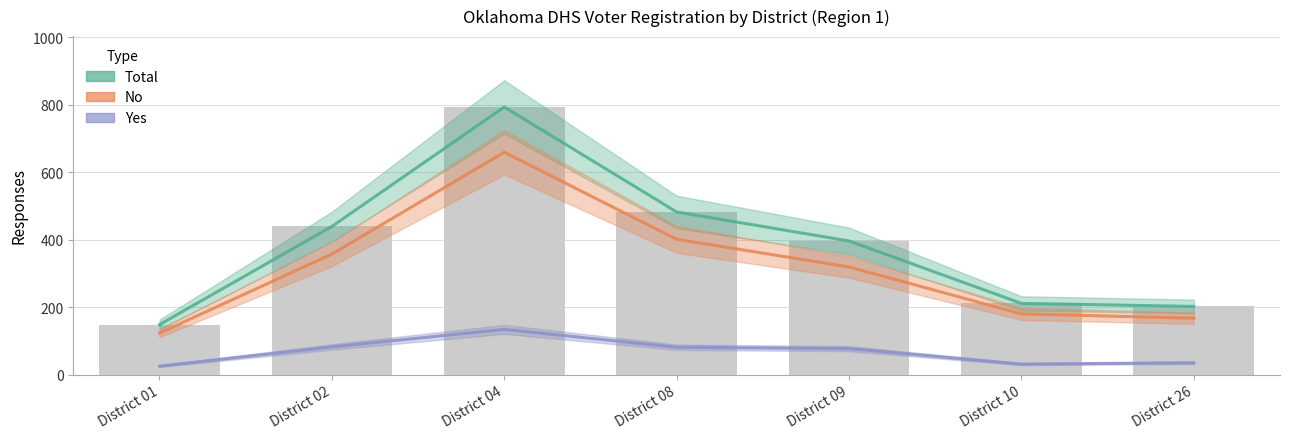

What value does the No series have at District 02, to the nearest 100?

400